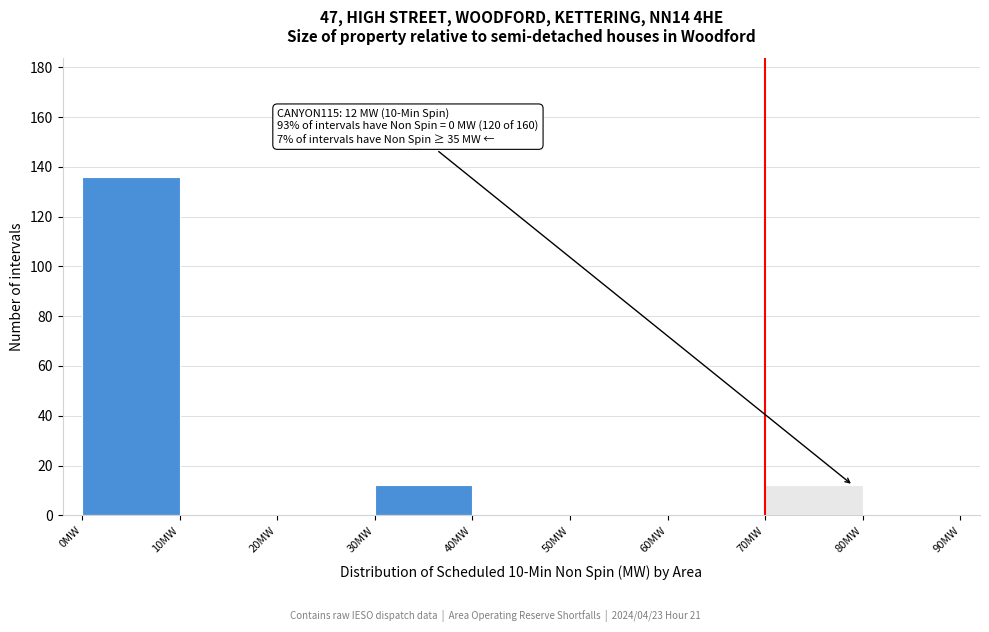

Which range on the x-axis has the tallest bar?

0 to 10